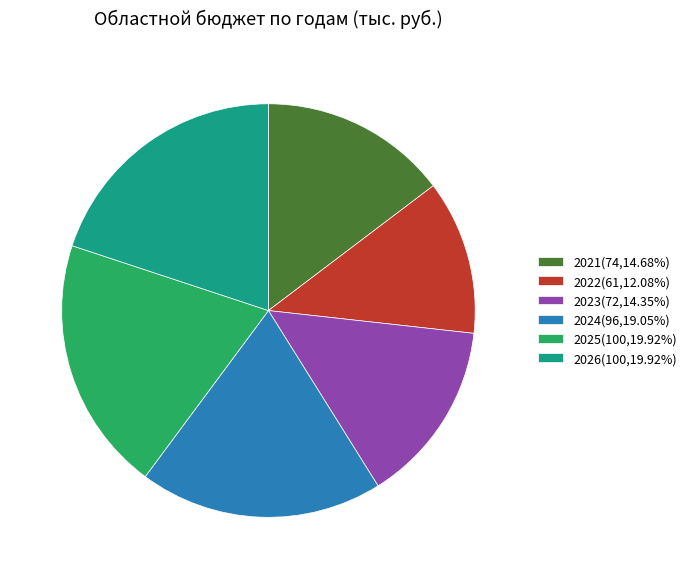

Is there any slice that represents more than half of the pie?

No